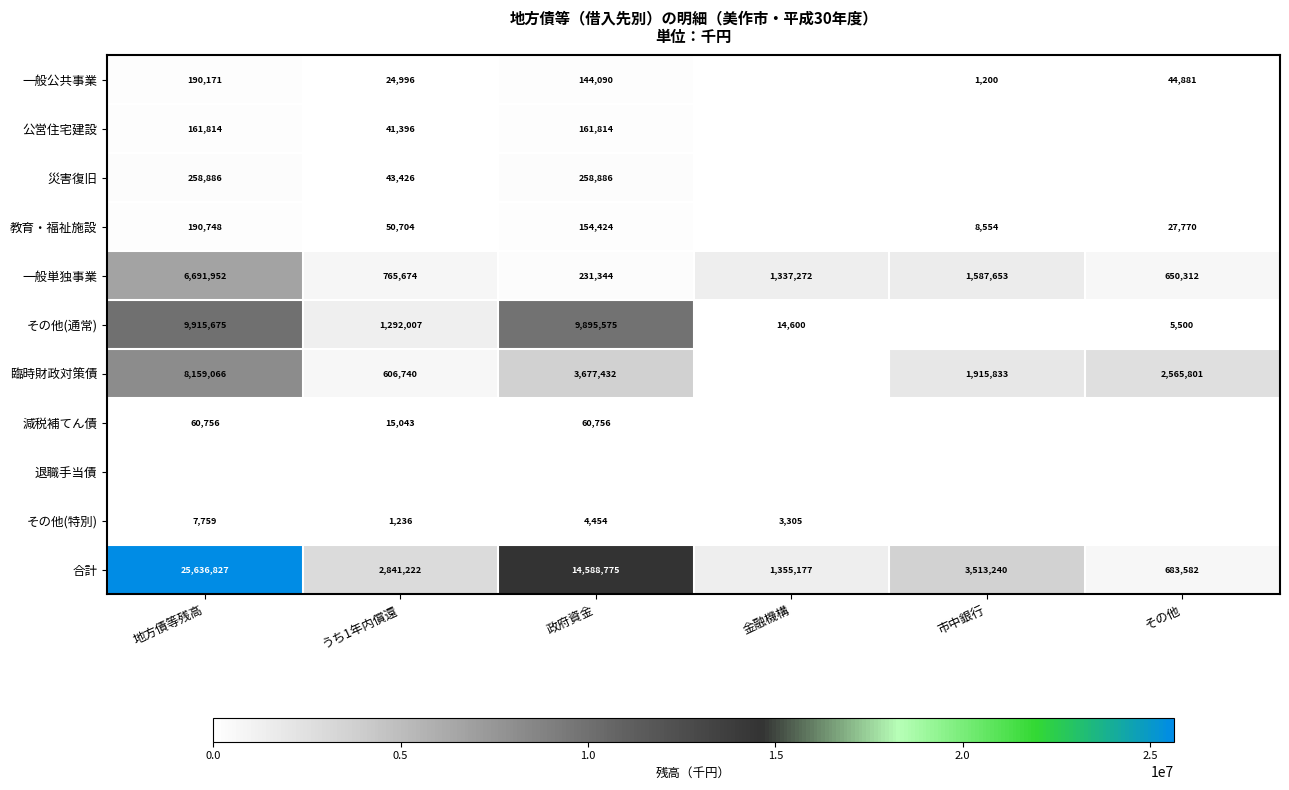

The 一般単独事業 series shows 650312 at その他. True or false?

True